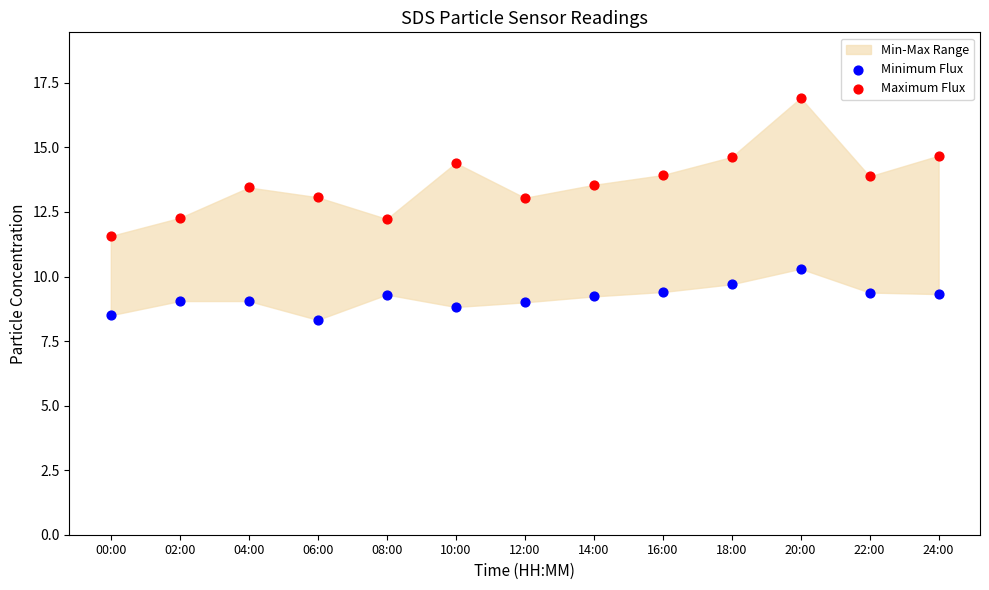

Which series reaches the minimum Y coordinate?

Minimum Flux